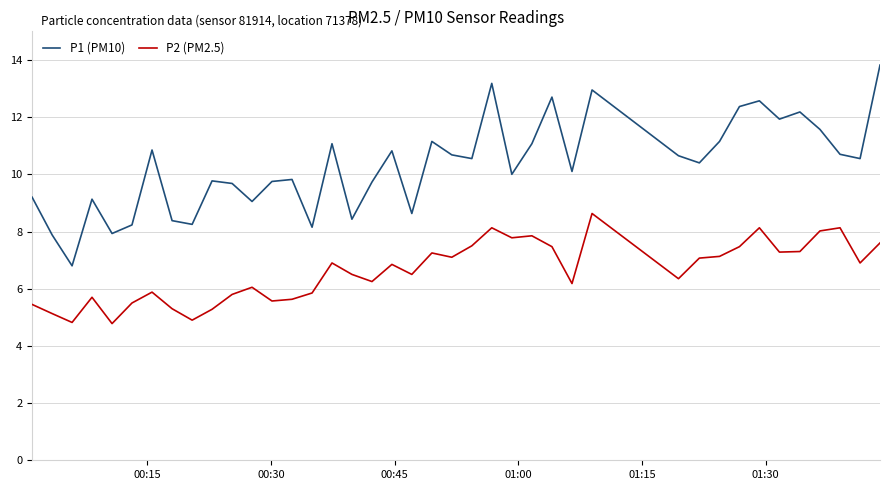

What is the lowest value of the P1 (PM10) series?

6.8